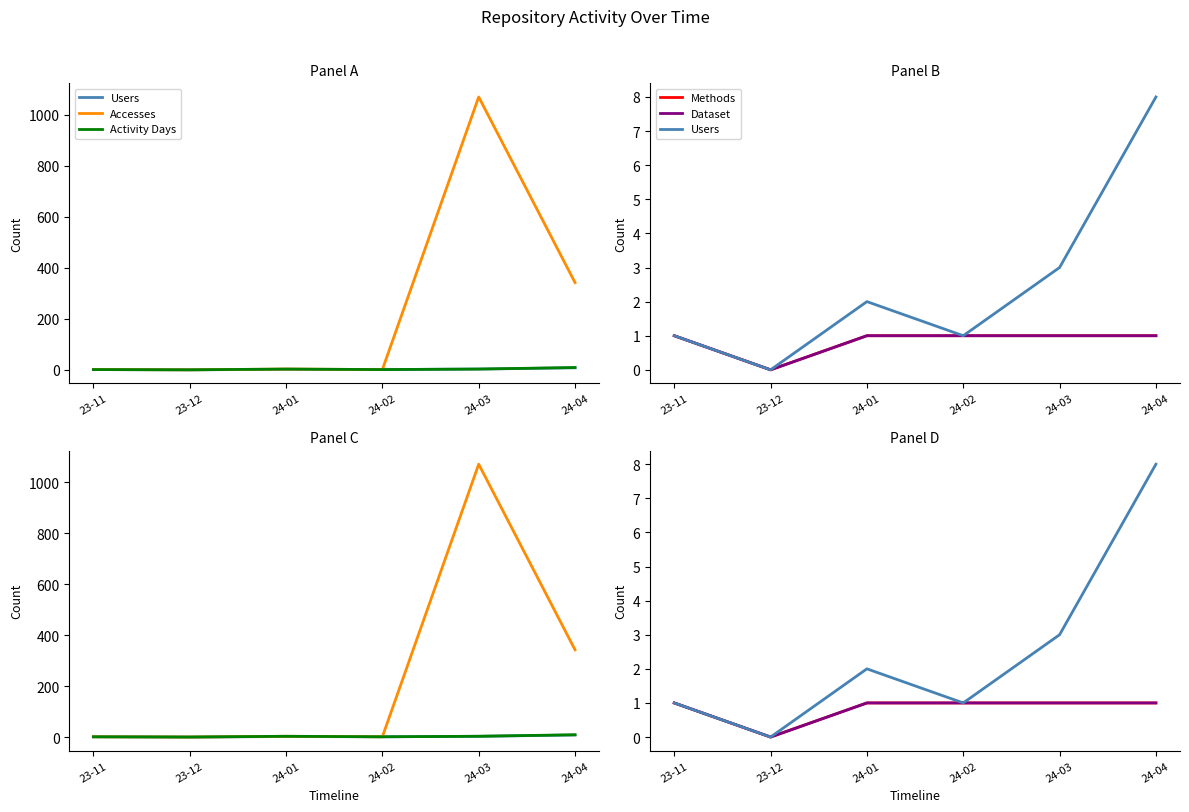

List the labels in order of Activity Days value, largest first.

24-04, 24-01, 24-03, 23-11, 24-02, 23-12